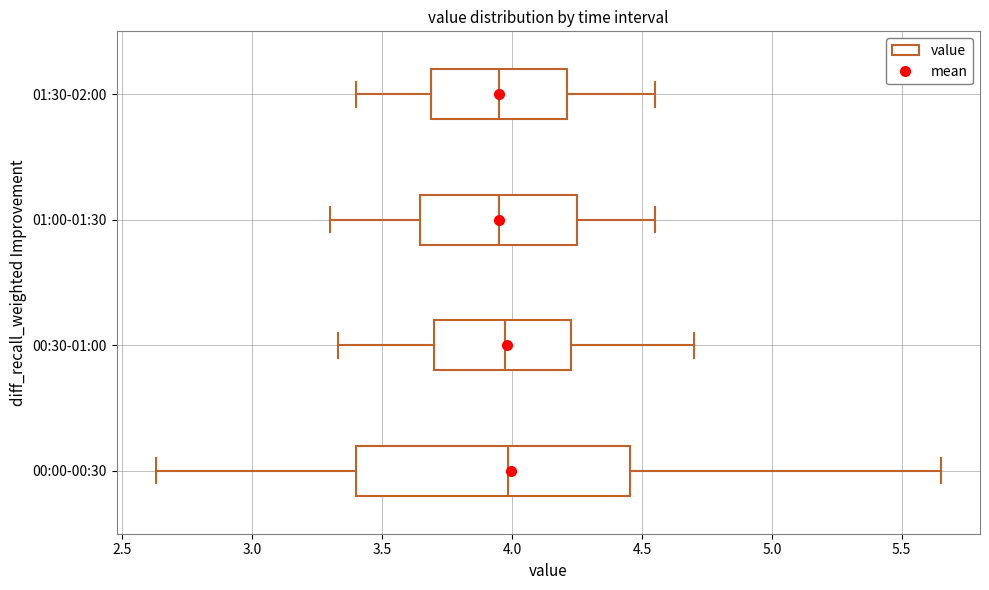

Reading bottom to top, transcribe this box plot: for each box, give where its median line is, the range the box spans, and where its two whiskers end, as read against the x-axis. The values are not printed on the chart, so give them approximately, as read against the axis.

00:00-00:30: median 4.00, box 3.40 to 4.45, whiskers 2.65 to 5.65
00:30-01:00: median 4.00, box 3.70 to 4.25, whiskers 3.35 to 4.70
01:00-01:30: median 3.95, box 3.65 to 4.25, whiskers 3.30 to 4.55
01:30-02:00: median 3.95, box 3.70 to 4.20, whiskers 3.40 to 4.55